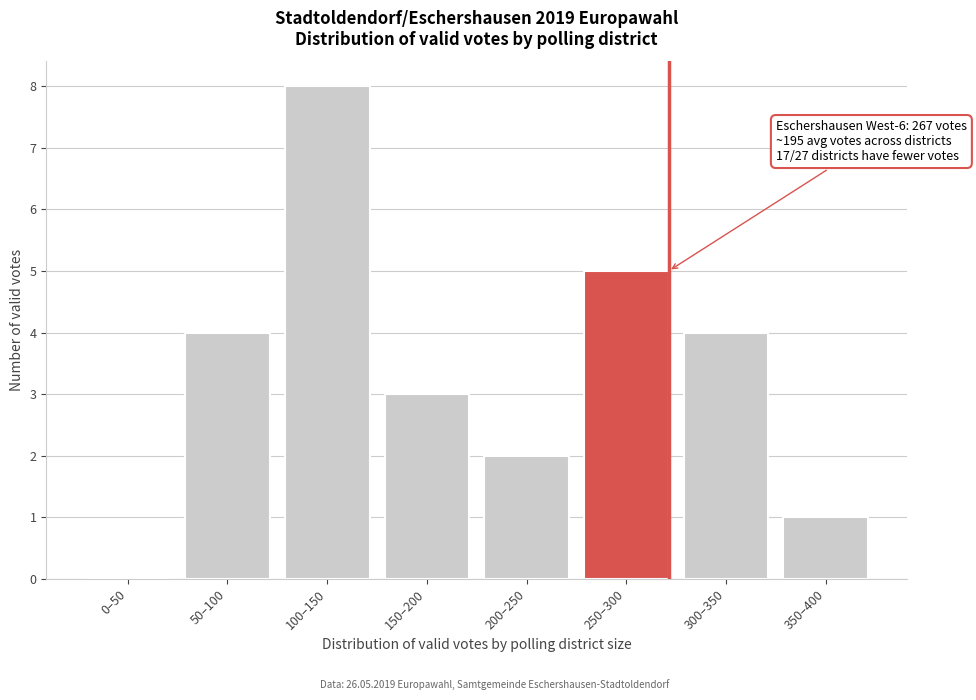

Reading left to right, list all the values displayed in this chart.

0–50=0	50–100=4	100–150=8	150–200=3	200–250=2	250–300=5	300–350=4	350–400=1